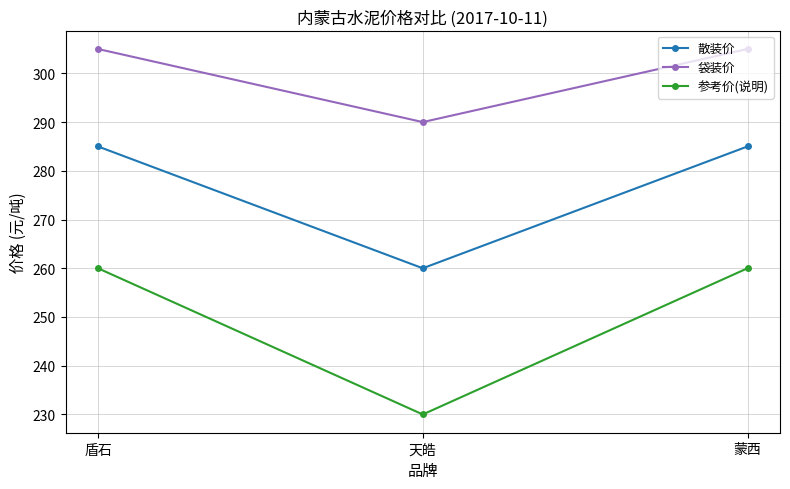

At 天皓, list the series in order from smallest to largest.

参考价(说明), 散装价, 袋装价